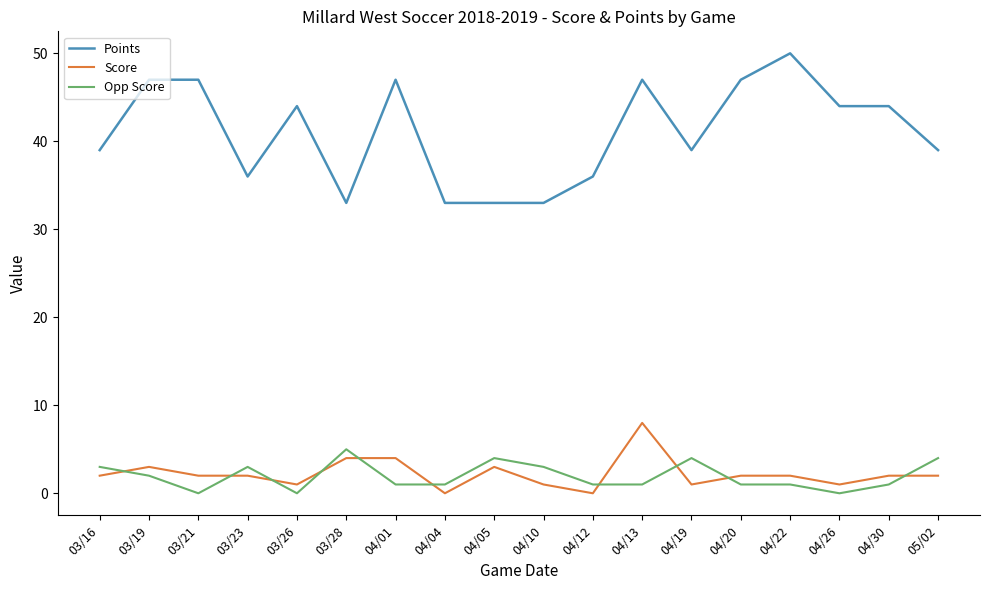

The value of Score at 03/23 is 2. True or false?

True